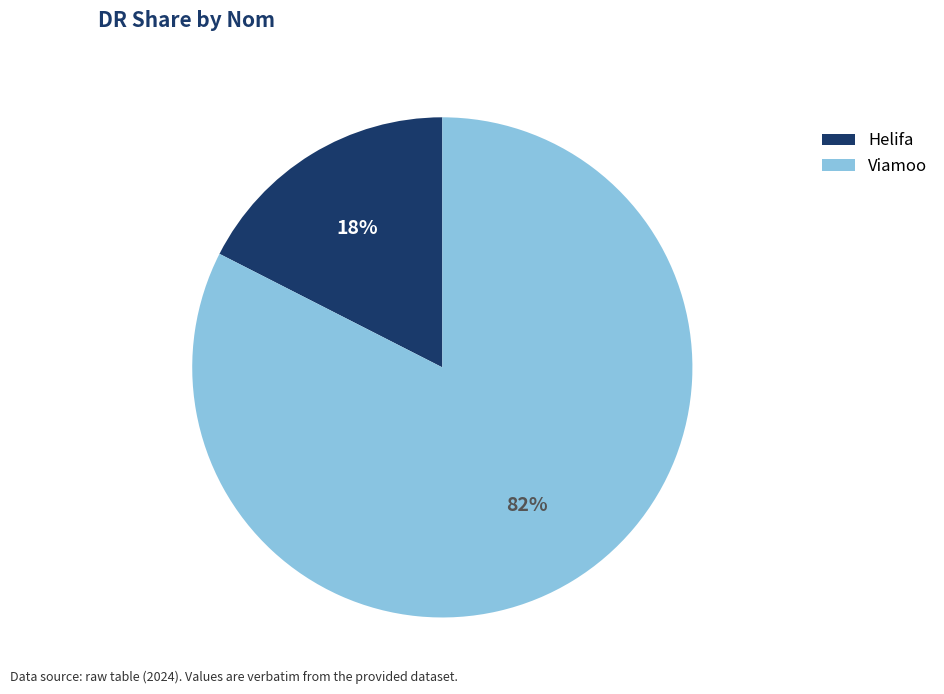

The Viamoo slice represents 69% of the pie. True or false?

False